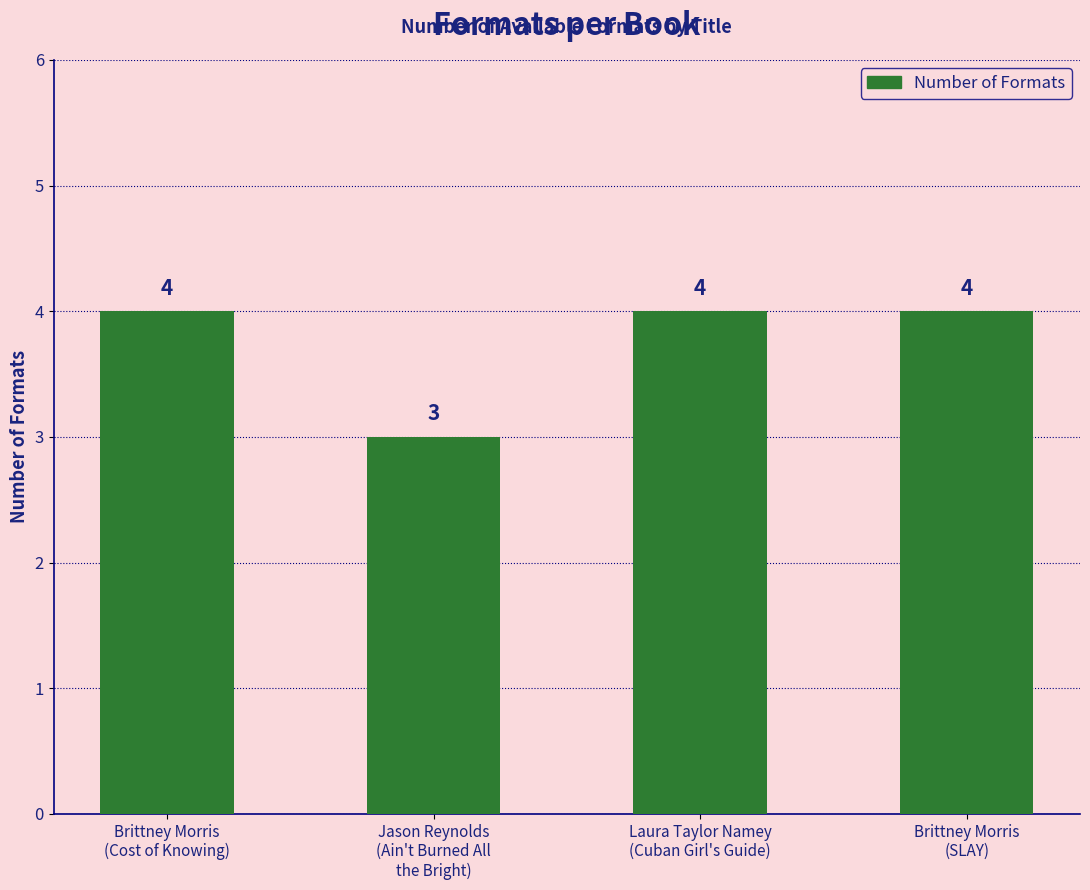

What is the change in value from Brittney Morris
(Cost of Knowing) to Jason Reynolds
(Ain't Burned All
the Bright)?

-1